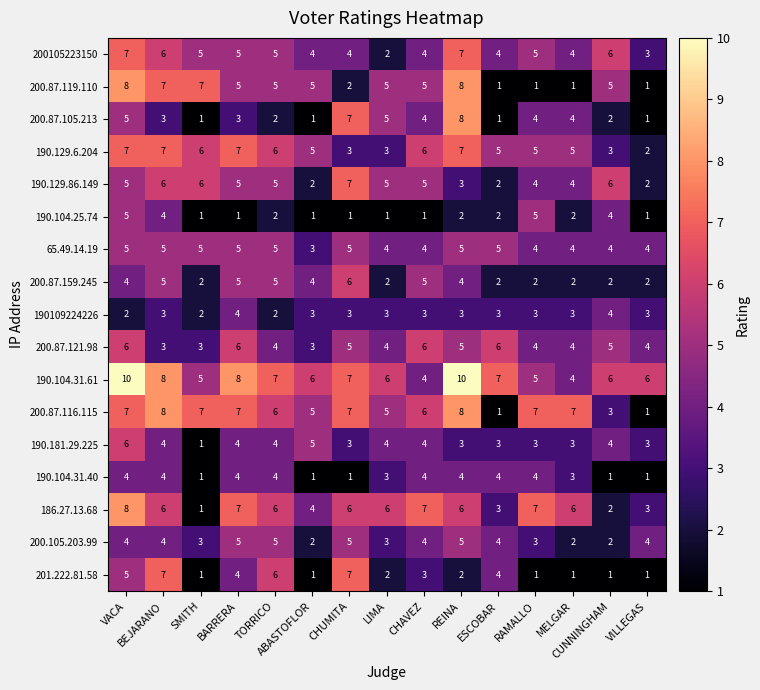

How many 190.104.25.74 values are between 1 and 4?

13